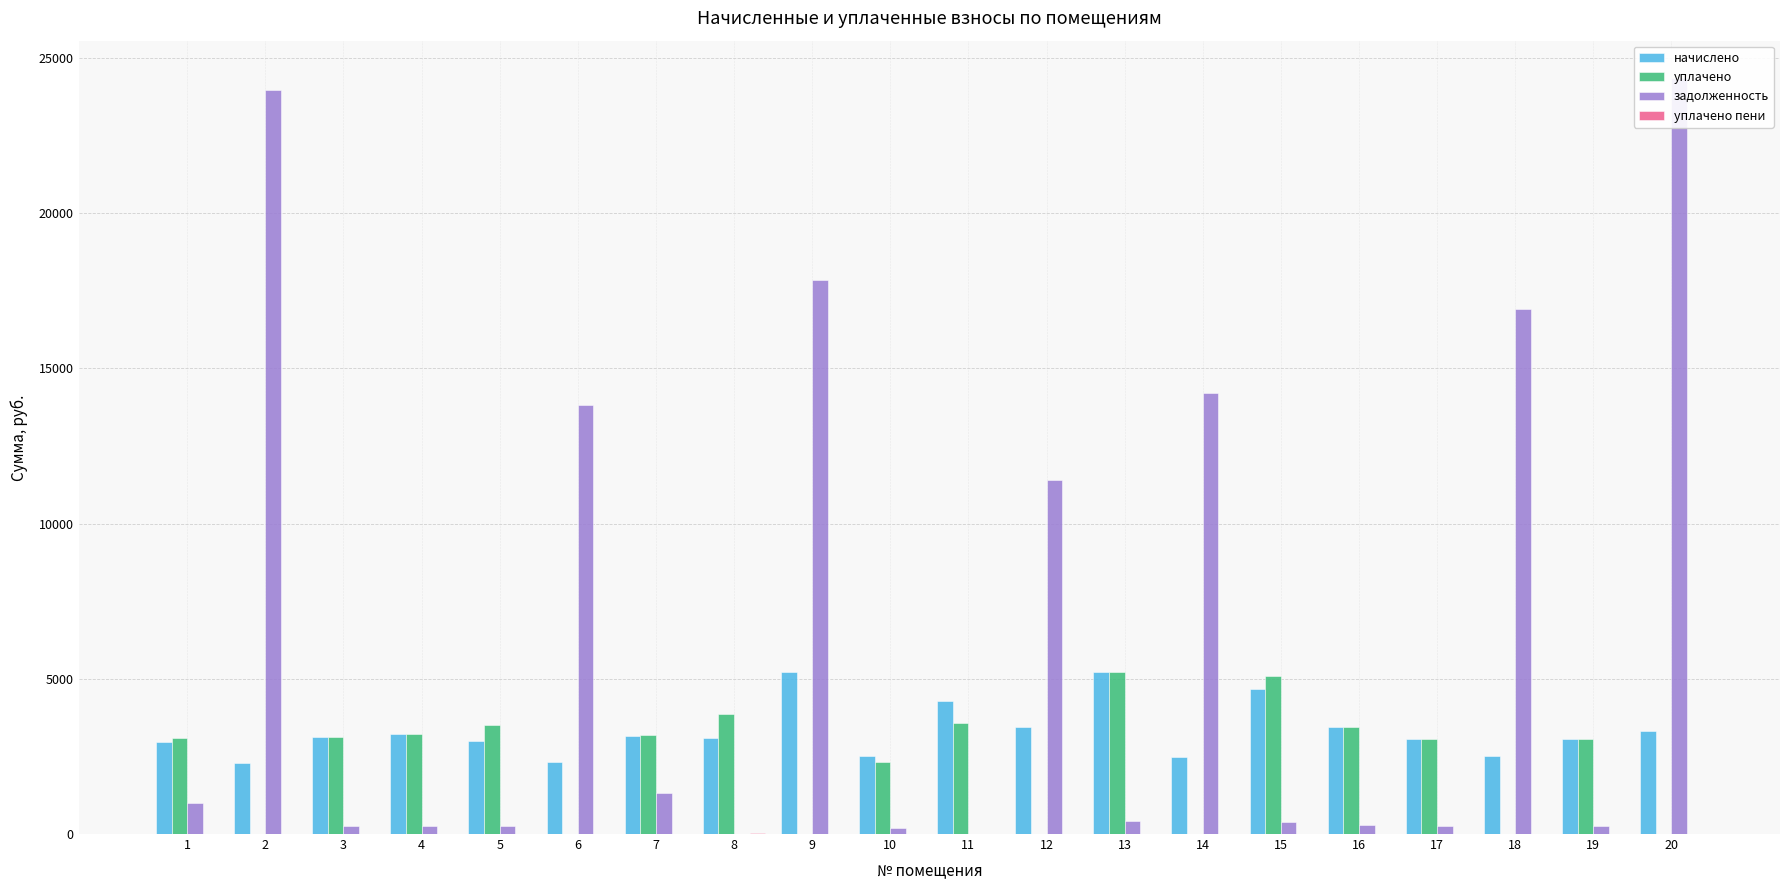

How many positive values does the задолженность series have?

18